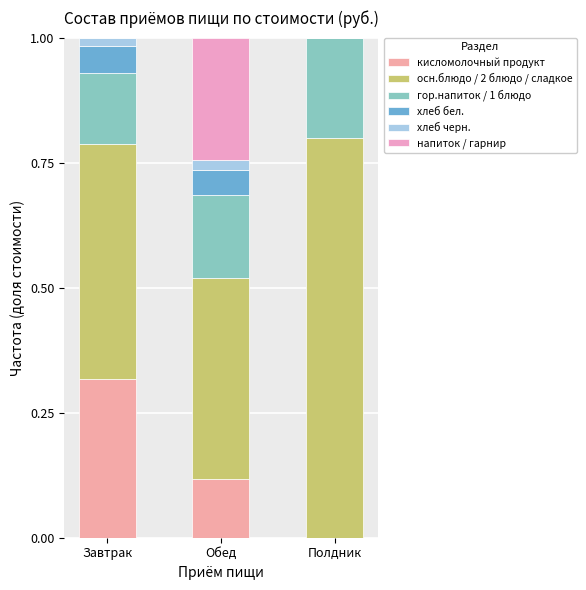

Is it true that хлеб черн. equals 0.0 at Обед?

False